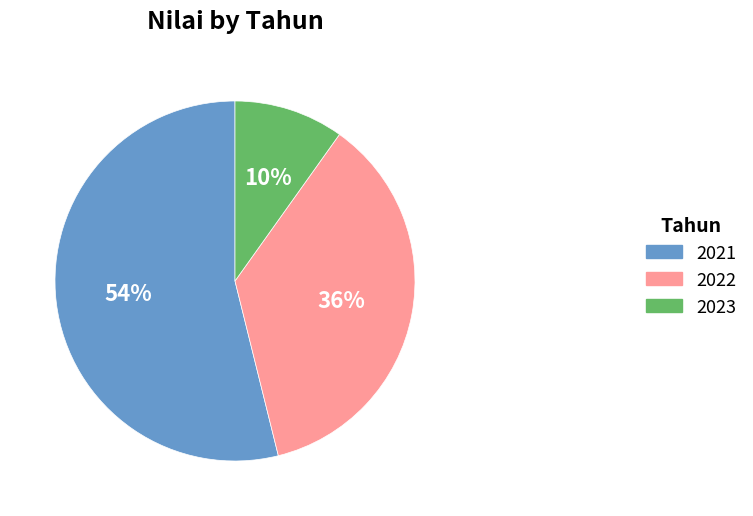

Approximately how many times larger is the value at 2023 compared to 2022?

0.3